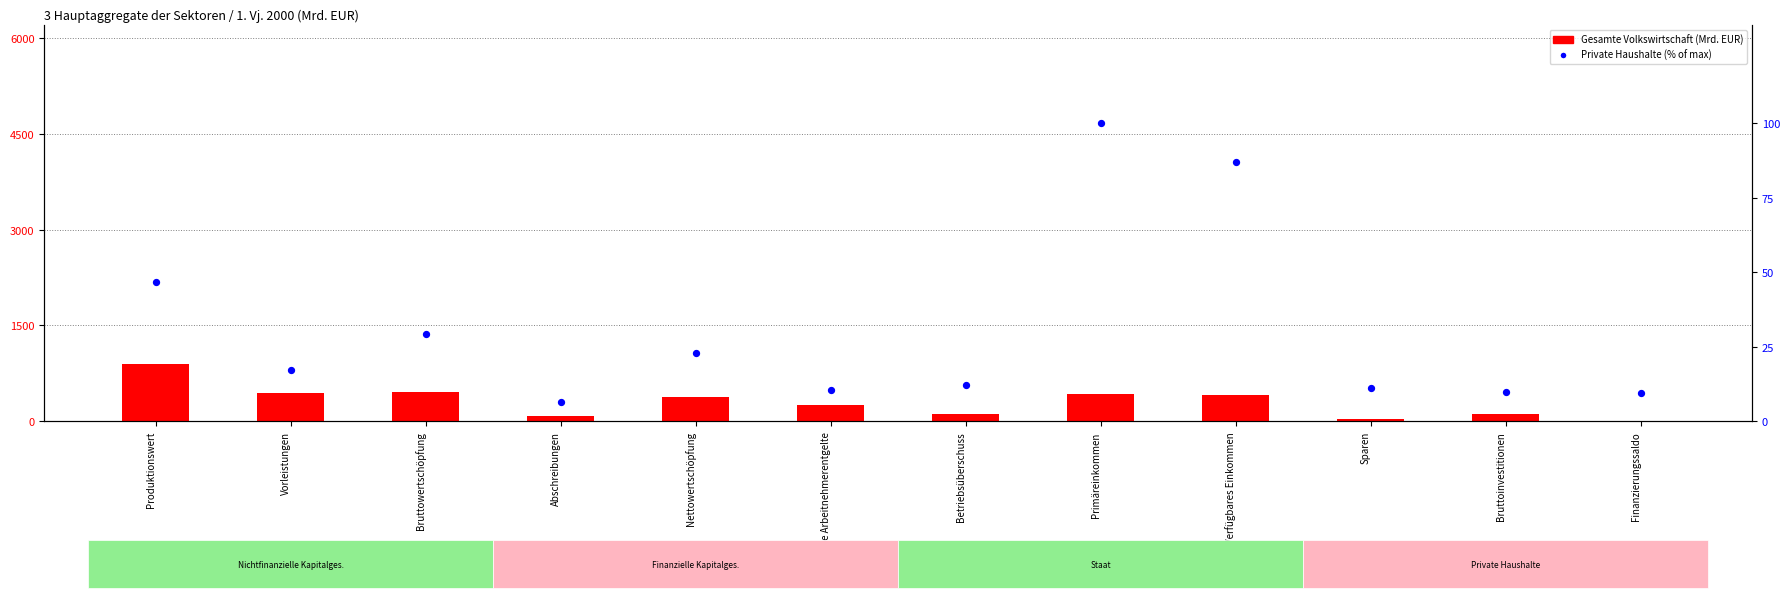

What are all the series names shown in the legend?

Gesamte Volkswirtschaft, Private Haushalte (% of max)